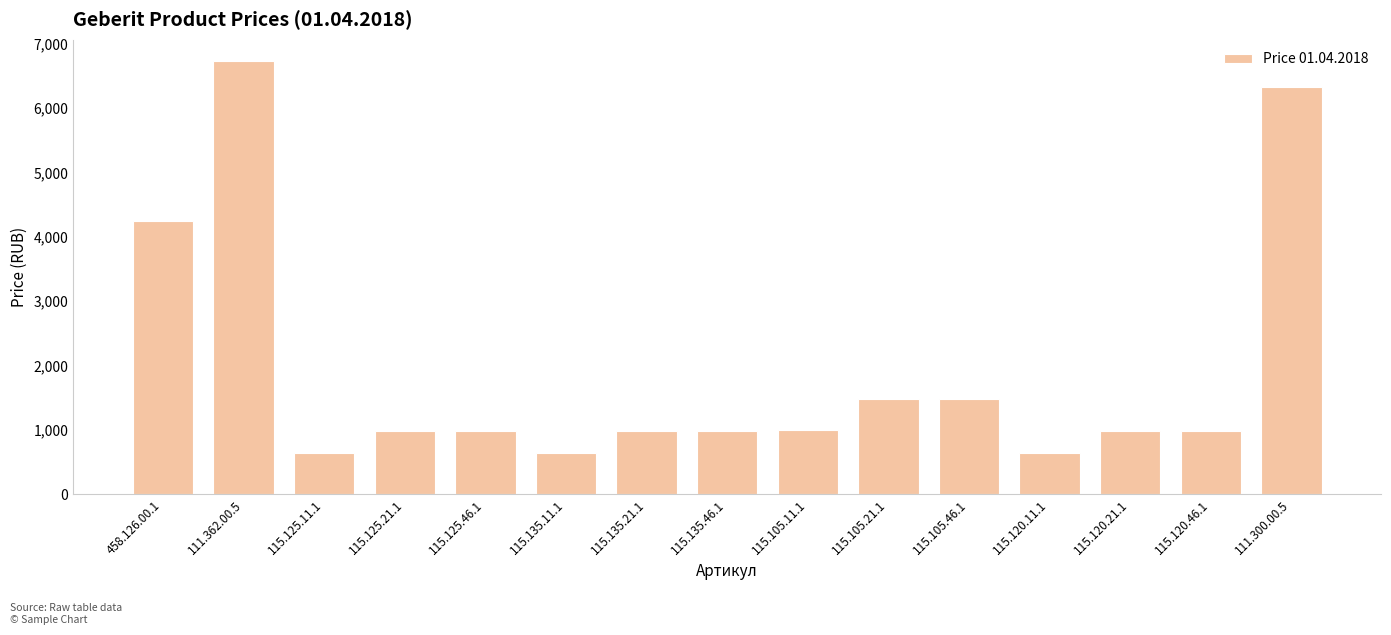

What is the sum of all values?

29094